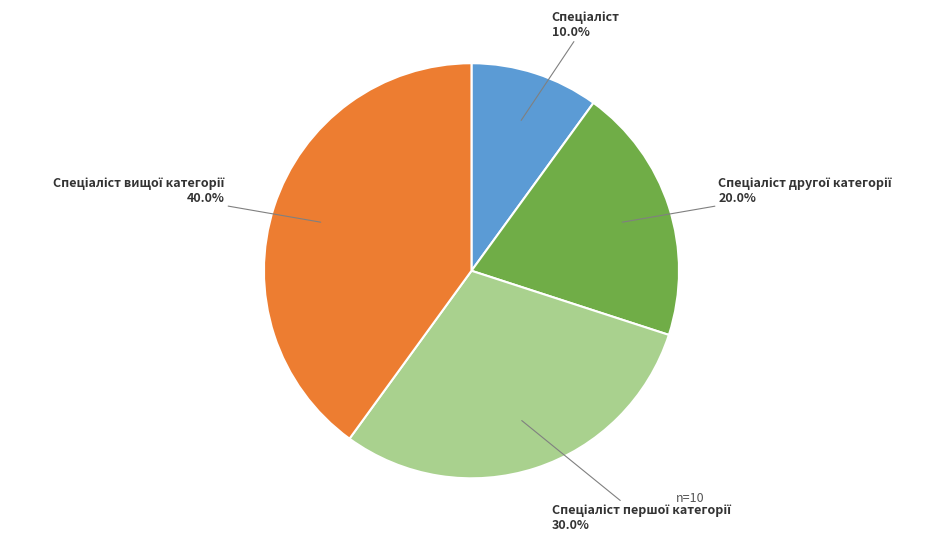

To the nearest percent, what is the difference between the largest and smallest slice percentages?

30%